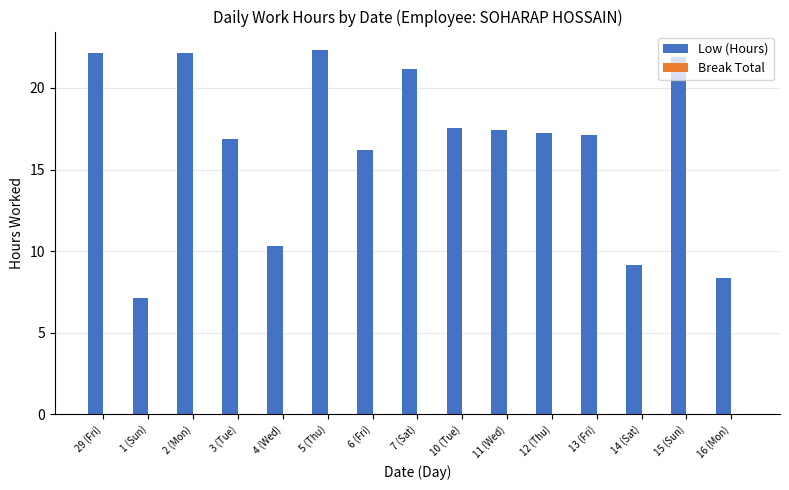

True or false: the data shows 11.0 at 29 (Fri).

False